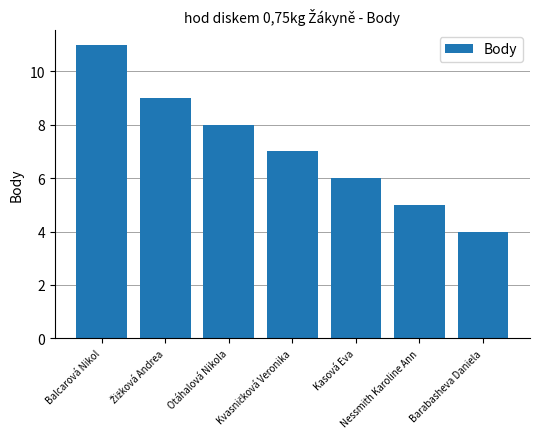

Reading left to right, transcribe all the data shown in this chart.

11	9	8	7	6	5	4